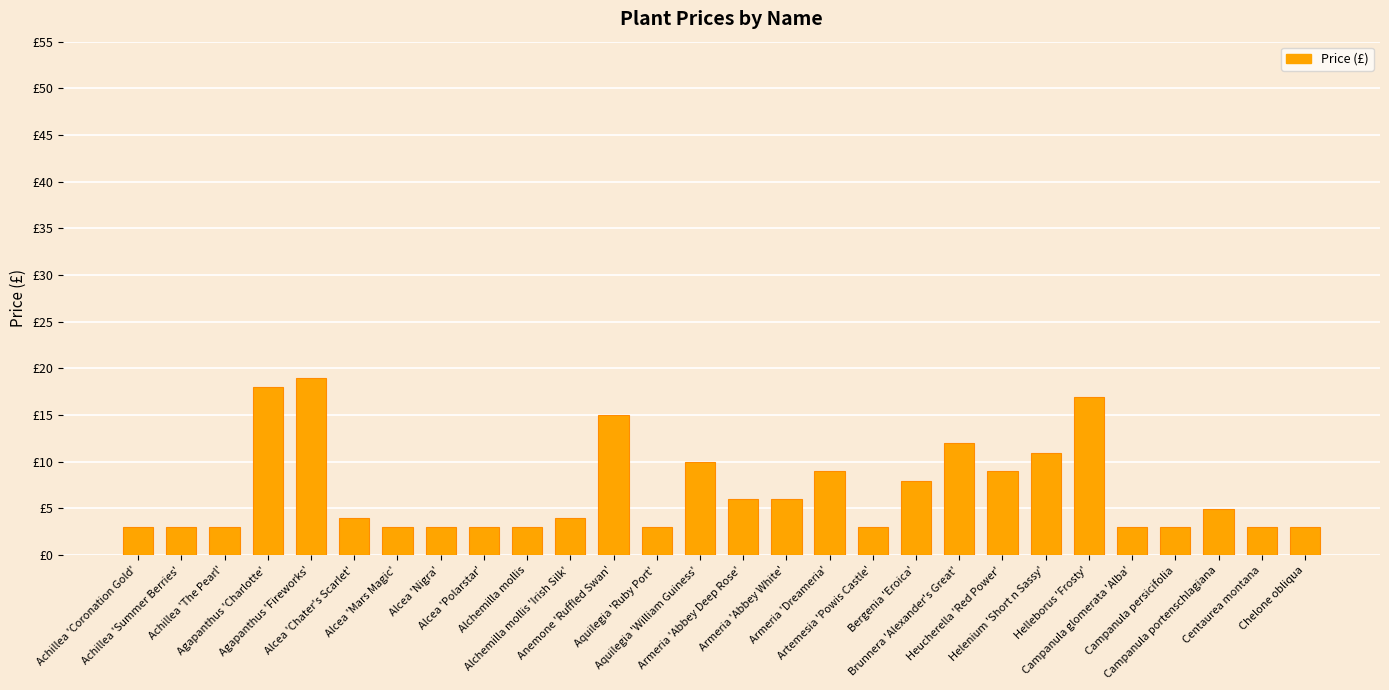

True or false: the data shows 5.8 at Helenium 'Short n Sassy'.

False